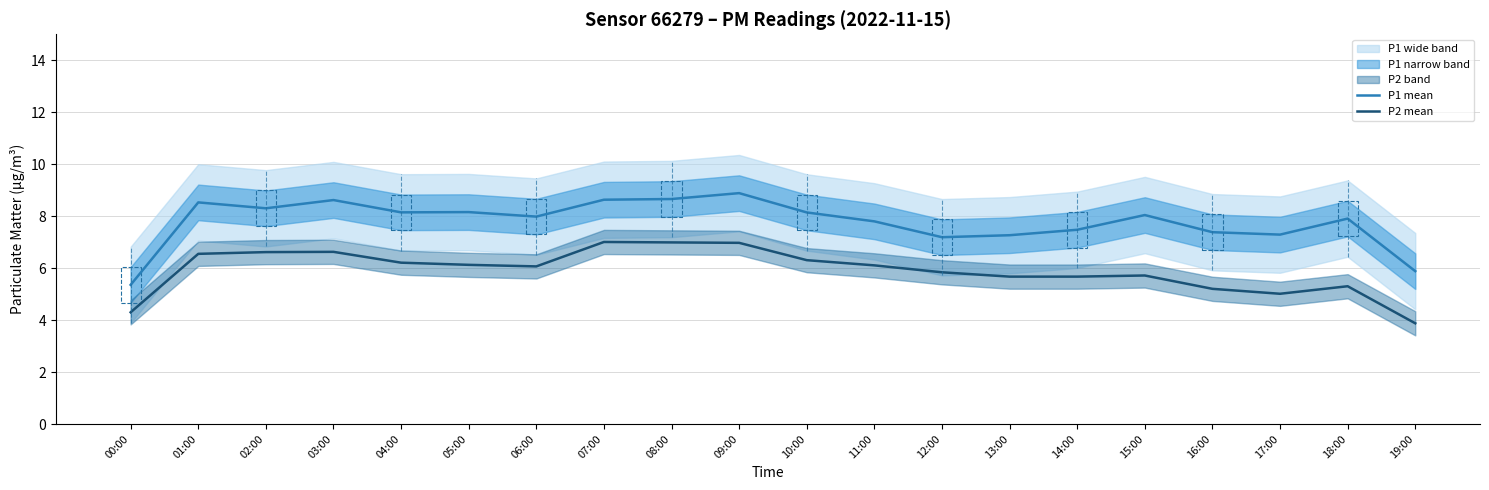

True or false: P1 mean and P2 mean intersect in this chart.

False